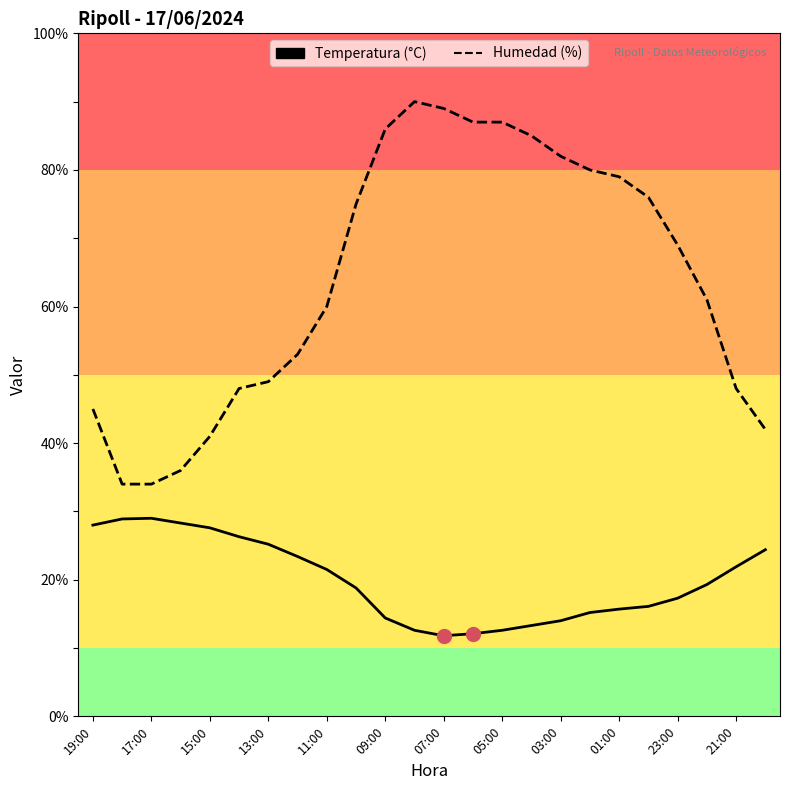

Which series has the largest range (max minus min)?

Humedad (%)